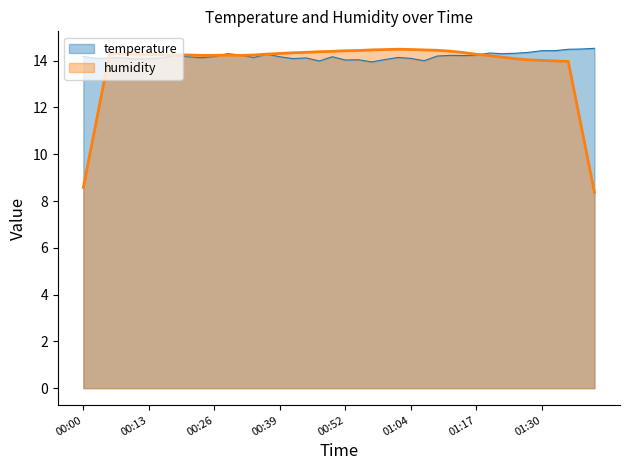

Rank the categories by value from lowest to highest.

00:57, 00:46, 01:07, 00:52, 00:54, 00:59, 00:10, 00:13, 00:41, 00:02, 01:04, 00:05, 00:15, 00:44, 00:07, 00:23, 00:33, 01:02, 00:20, 00:39, 00:49, 00:00, 00:26, 01:10, 01:15, 01:12, 00:18, 00:31, 01:17, 00:36, 00:28, 01:23, 01:25, 01:20, 01:28, 01:30, 01:33, 01:36, 01:38, 01:41